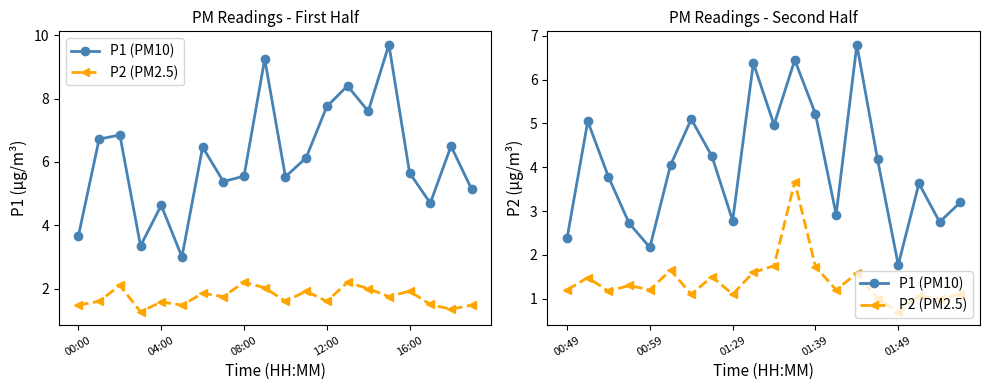

Rank the series by their average value, from highest to lowest.

P1 (PM10), P2 (PM2.5)